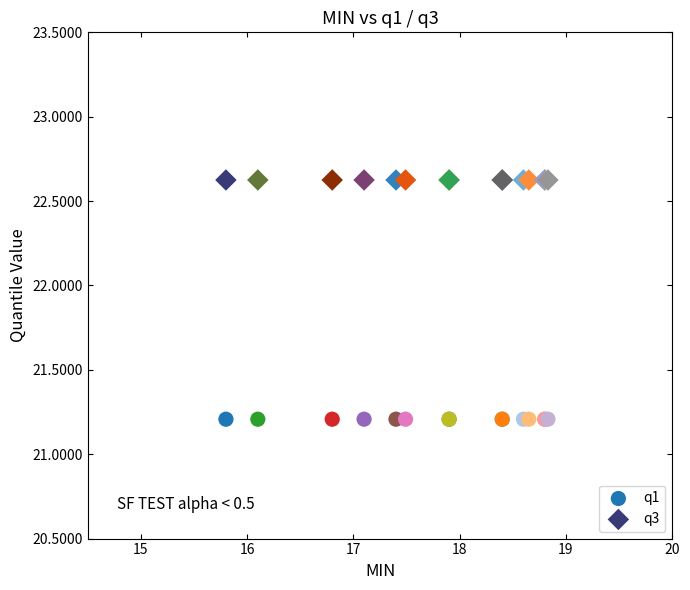

Which series contains the lowest Y value?

q1